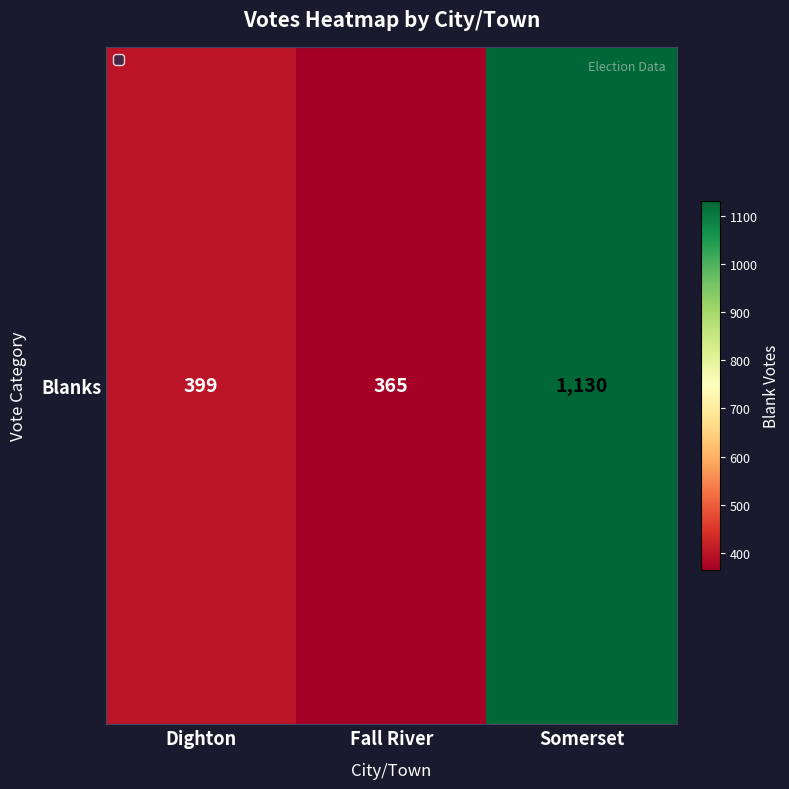

What is the maximum value shown in the chart?

1130